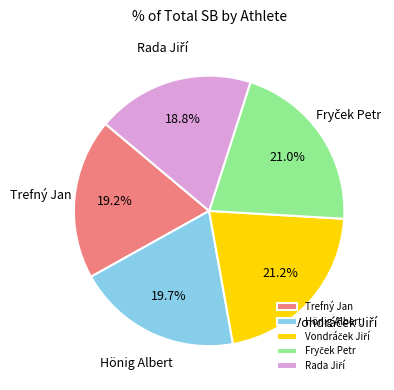

Between Hönig Albert and Trefný Jan, which is larger?

Hönig Albert